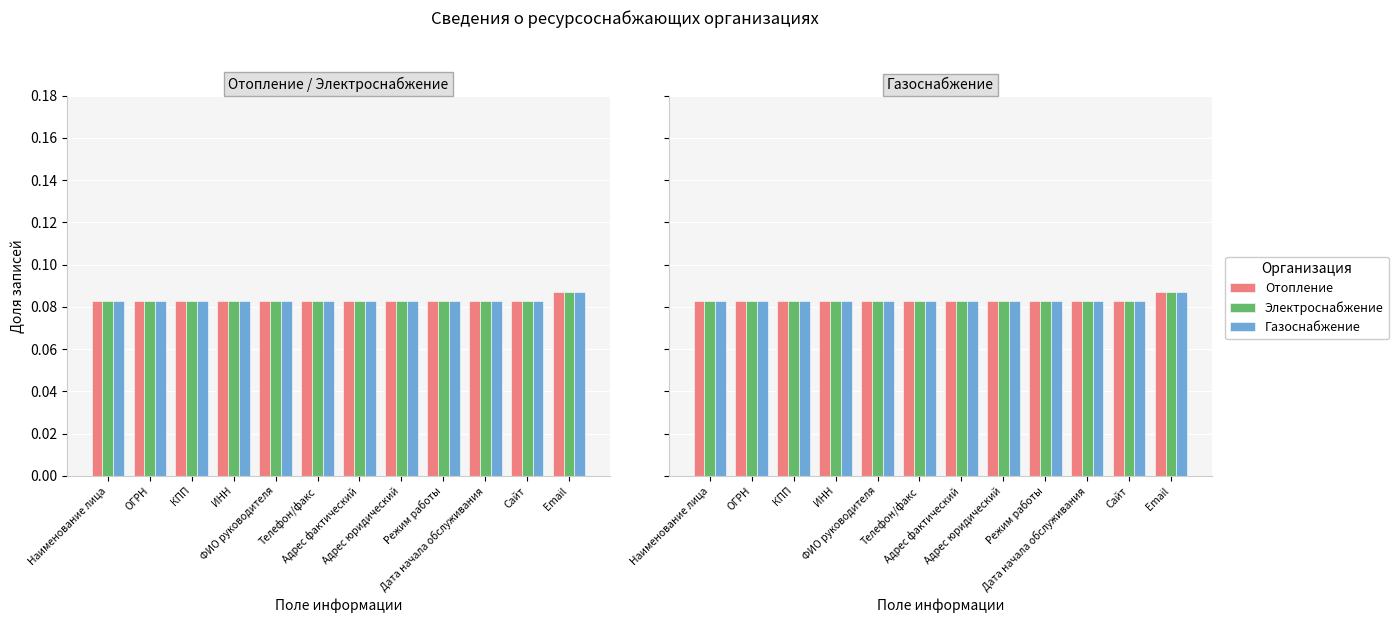

The Отопление series shows 0.1 at ОГРН. True or false?

True